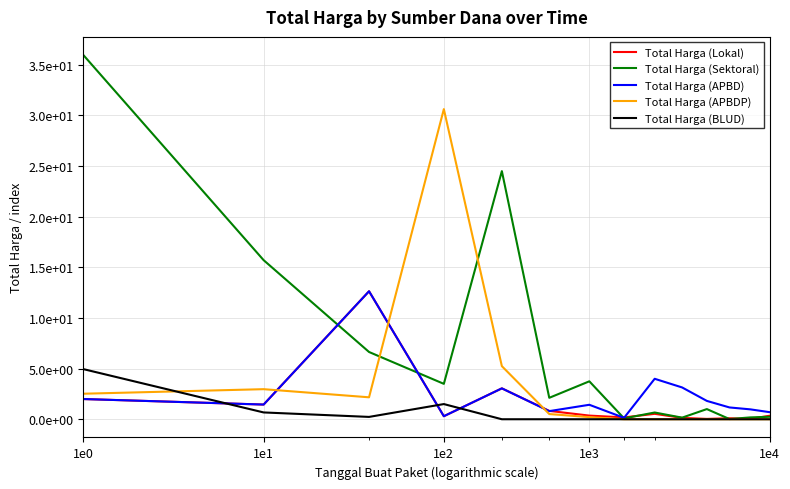

What are all the series names shown in the legend?

Total Harga (Lokal), Total Harga (Sektoral), Total Harga (APBD), Total Harga (APBDP), Total Harga (BLUD)